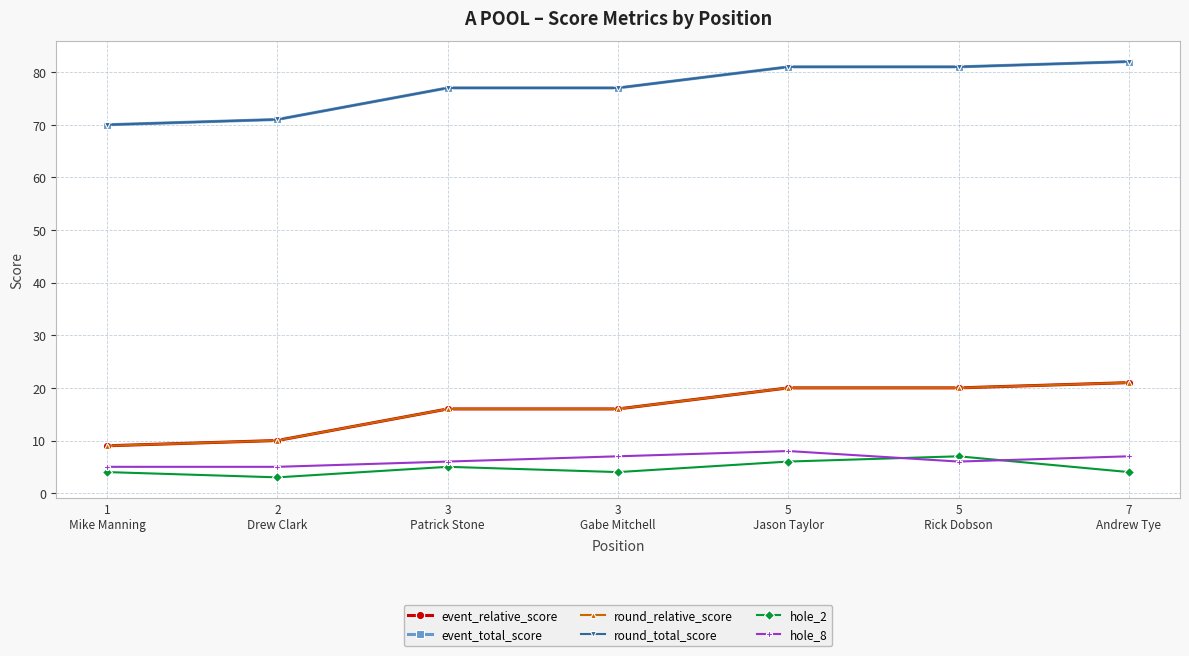

Reading left to right, transcribe all the data shown in this chart.

event_relative_score: 1
Mike Manning=9	2
Drew Clark=10	3
Patrick Stone=16	3
Gabe Mitchell=16	5
Jason Taylor=20	5
Rick Dobson=20	7
Andrew Tye=21
event_total_score: 1
Mike Manning=70	2
Drew Clark=71	3
Patrick Stone=77	3
Gabe Mitchell=77	5
Jason Taylor=81	5
Rick Dobson=81	7
Andrew Tye=82
round_relative_score: 1
Mike Manning=9	2
Drew Clark=10	3
Patrick Stone=16	3
Gabe Mitchell=16	5
Jason Taylor=20	5
Rick Dobson=20	7
Andrew Tye=21
round_total_score: 1
Mike Manning=70	2
Drew Clark=71	3
Patrick Stone=77	3
Gabe Mitchell=77	5
Jason Taylor=81	5
Rick Dobson=81	7
Andrew Tye=82
hole_2: 1
Mike Manning=4	2
Drew Clark=3	3
Patrick Stone=5	3
Gabe Mitchell=4	5
Jason Taylor=6	5
Rick Dobson=7	7
Andrew Tye=4
hole_8: 1
Mike Manning=5	2
Drew Clark=5	3
Patrick Stone=6	3
Gabe Mitchell=7	5
Jason Taylor=8	5
Rick Dobson=6	7
Andrew Tye=7